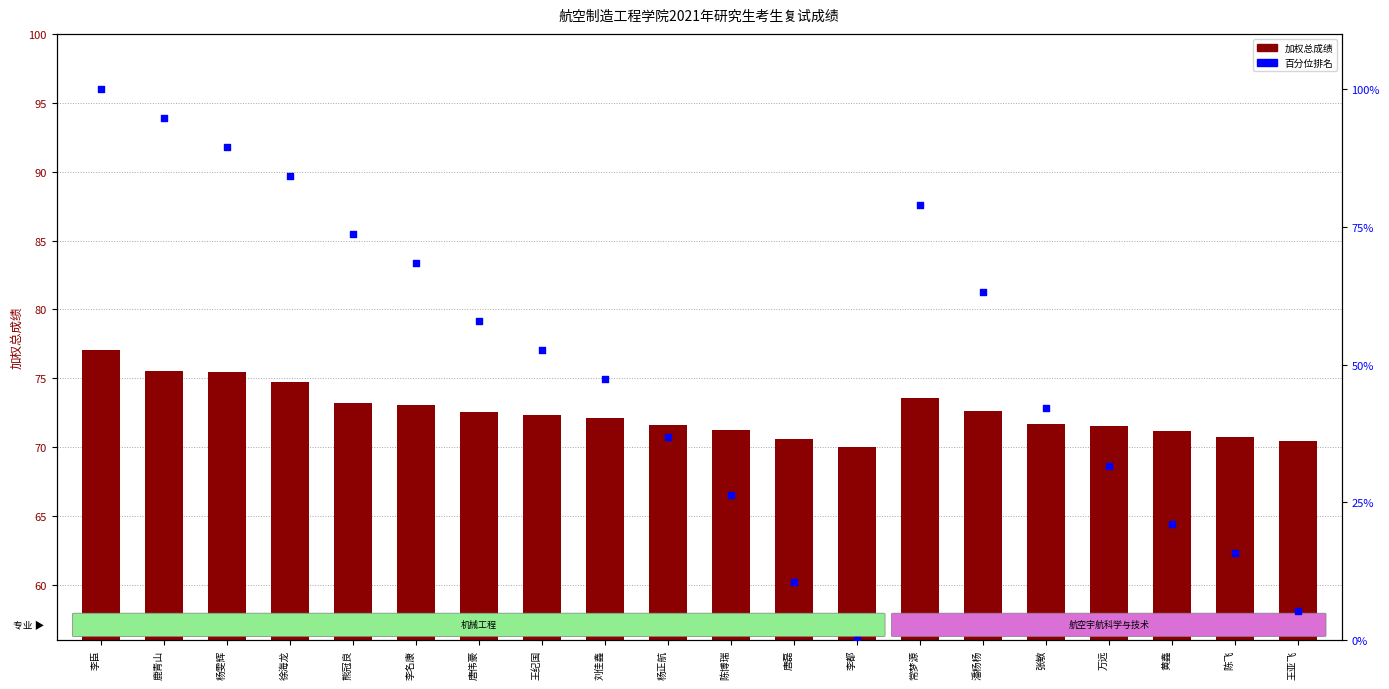

Which series contains the lowest Y value?

百分位排名